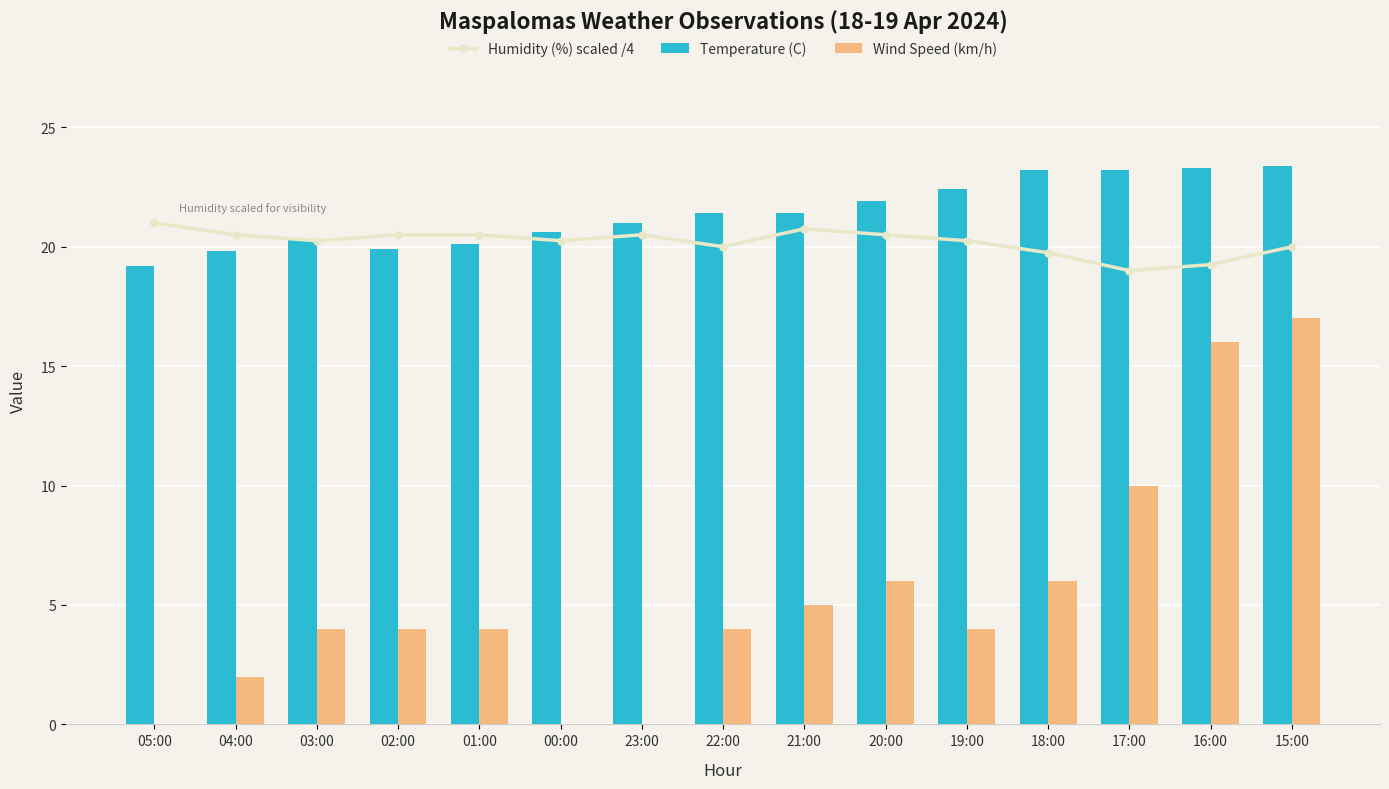

How many data points in Humidity (%) scaled /4 are less than 20?

3